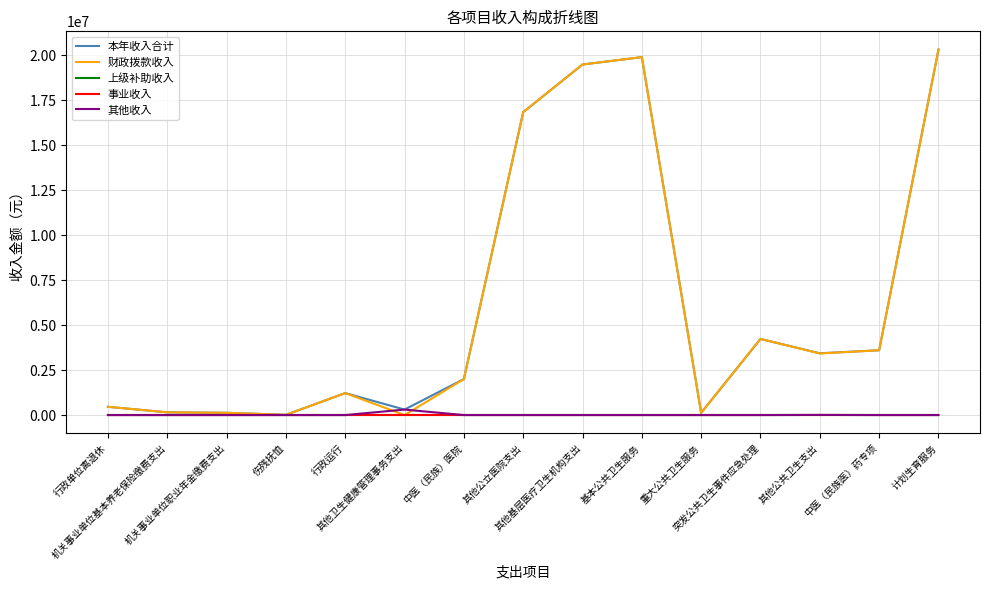

Reading left to right, extract all data points from this chart.

本年收入合计: 459050.9	152545.0	125835.6	13469.0	1220061.0	305251.0	2000000.0	16827604.0	19473282.9	19883660.0	125000.0	4228200.0	3431500.0	3600000.0	20301295.0
财政拨款收入: 459050.9	152545.0	125835.6	13469.0	1220061.0	0.0	2000000.0	16827604.0	19473282.9	19883660.0	125000.0	4228200.0	3422500.0	3600000.0	20301295.0
上级补助收入: 0.0	0.0	0.0	0.0	0.0	0.0	0.0	0.0	0.0	0.0	0.0	0.0	0.0	0.0	0.0
事业收入: 0.0	0.0	0.0	0.0	0.0	0.0	0.0	0.0	0.0	0.0	0.0	0.0	0.0	0.0	0.0
其他收入: 0.0	0.0	0.0	0.0	0.0	305251.0	0.0	0.0	0.0	0.0	0.0	0.0	9000.0	0.0	0.0